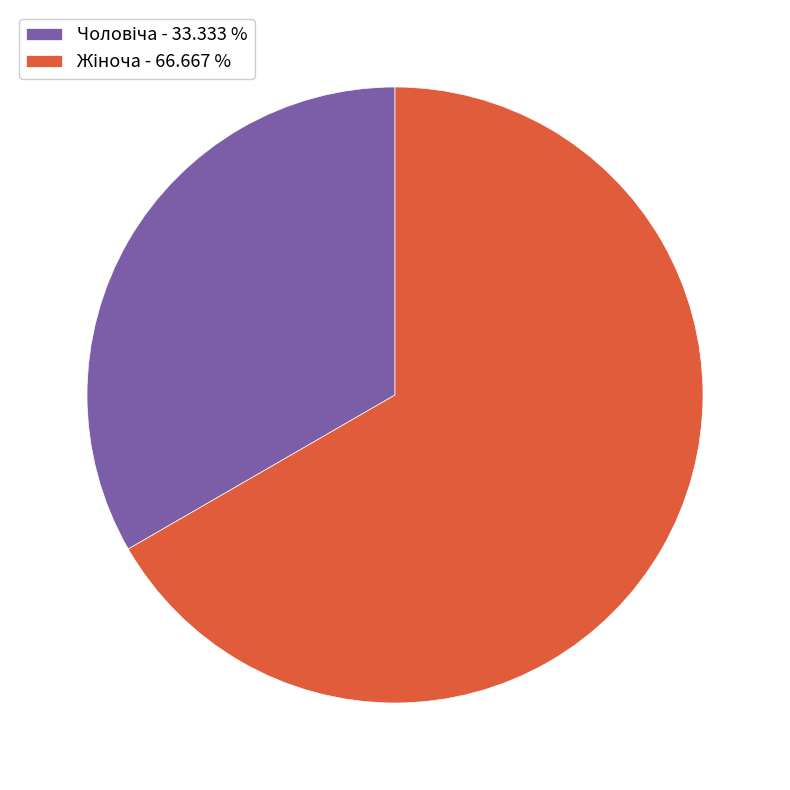

Is there a majority slice in this chart?

Yes